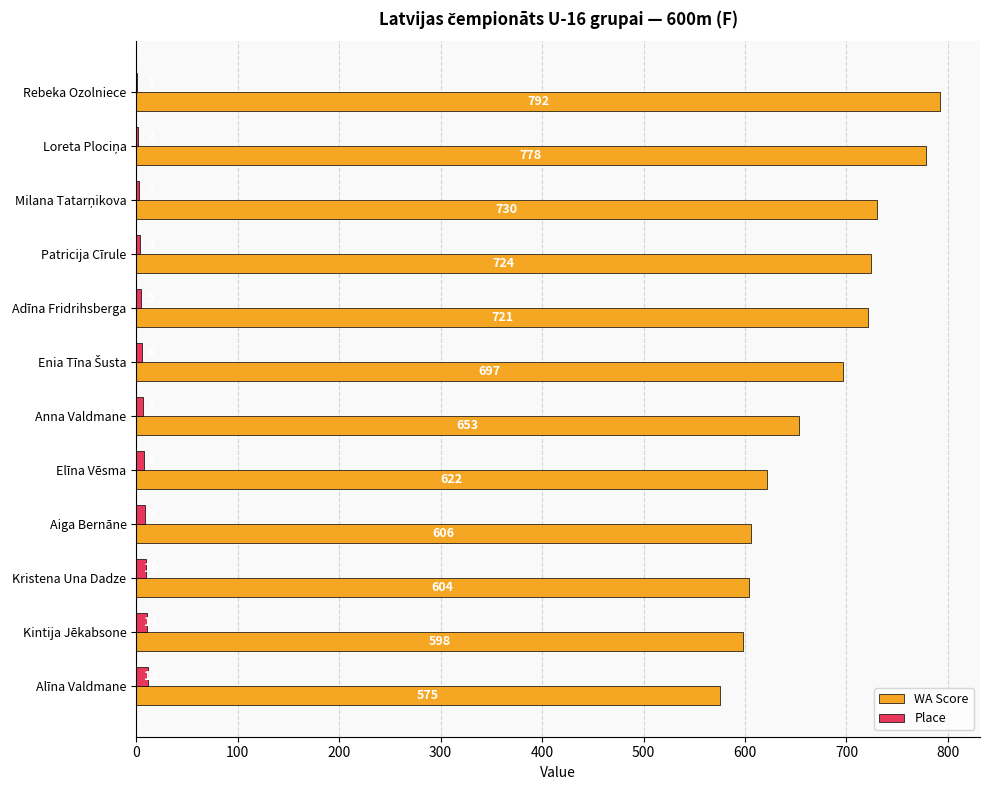

What is the maximum value for WA Score?

792